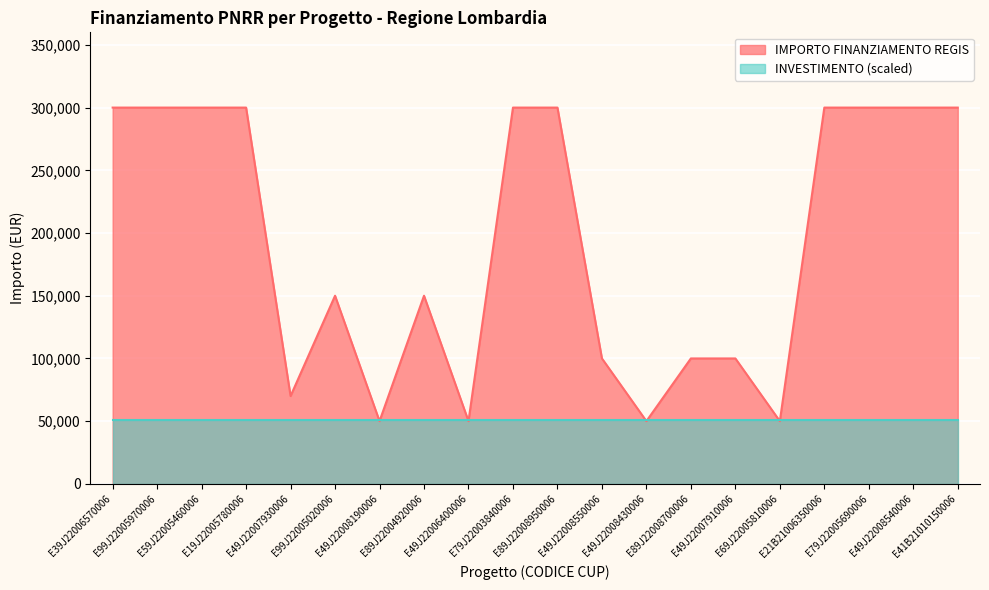

Rank the categories by value from lowest to highest.

E49J22008190006, E49J22006400006, E49J22008430006, E69J22005810006, E49J22007930006, E49J22008550006, E89J22008700006, E49J22007910006, E99J22005020006, E89J22004920006, E39J22006570006, E99J22005970006, E59J22005460006, E19J22005780006, E79J22003840006, E89J22008950006, E21B21006350006, E79J22005690006, E49J22008540006, E41B21010150006